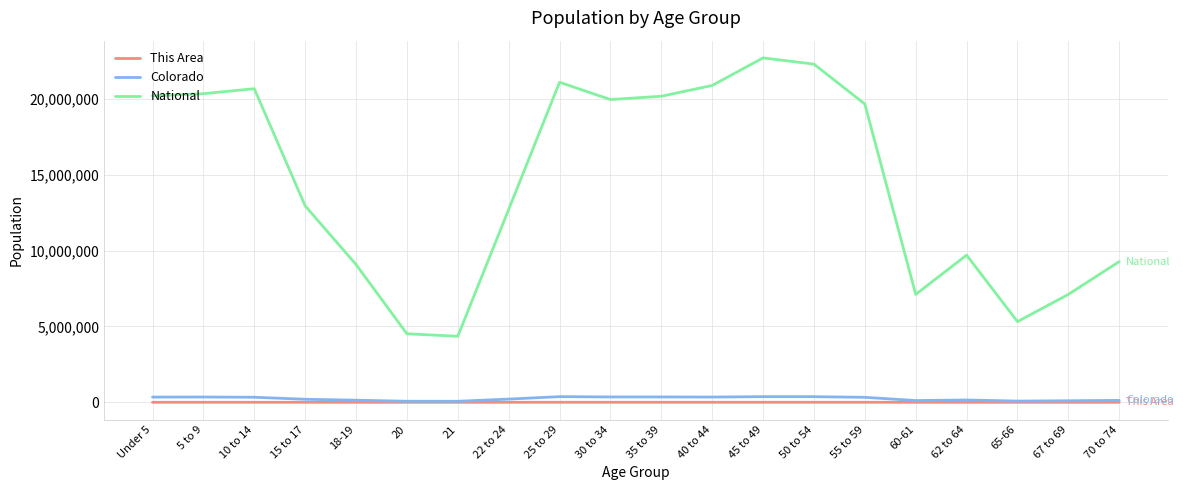

Is the value of National at 60-61 greater than the value of Colorado at 65-66?

Yes